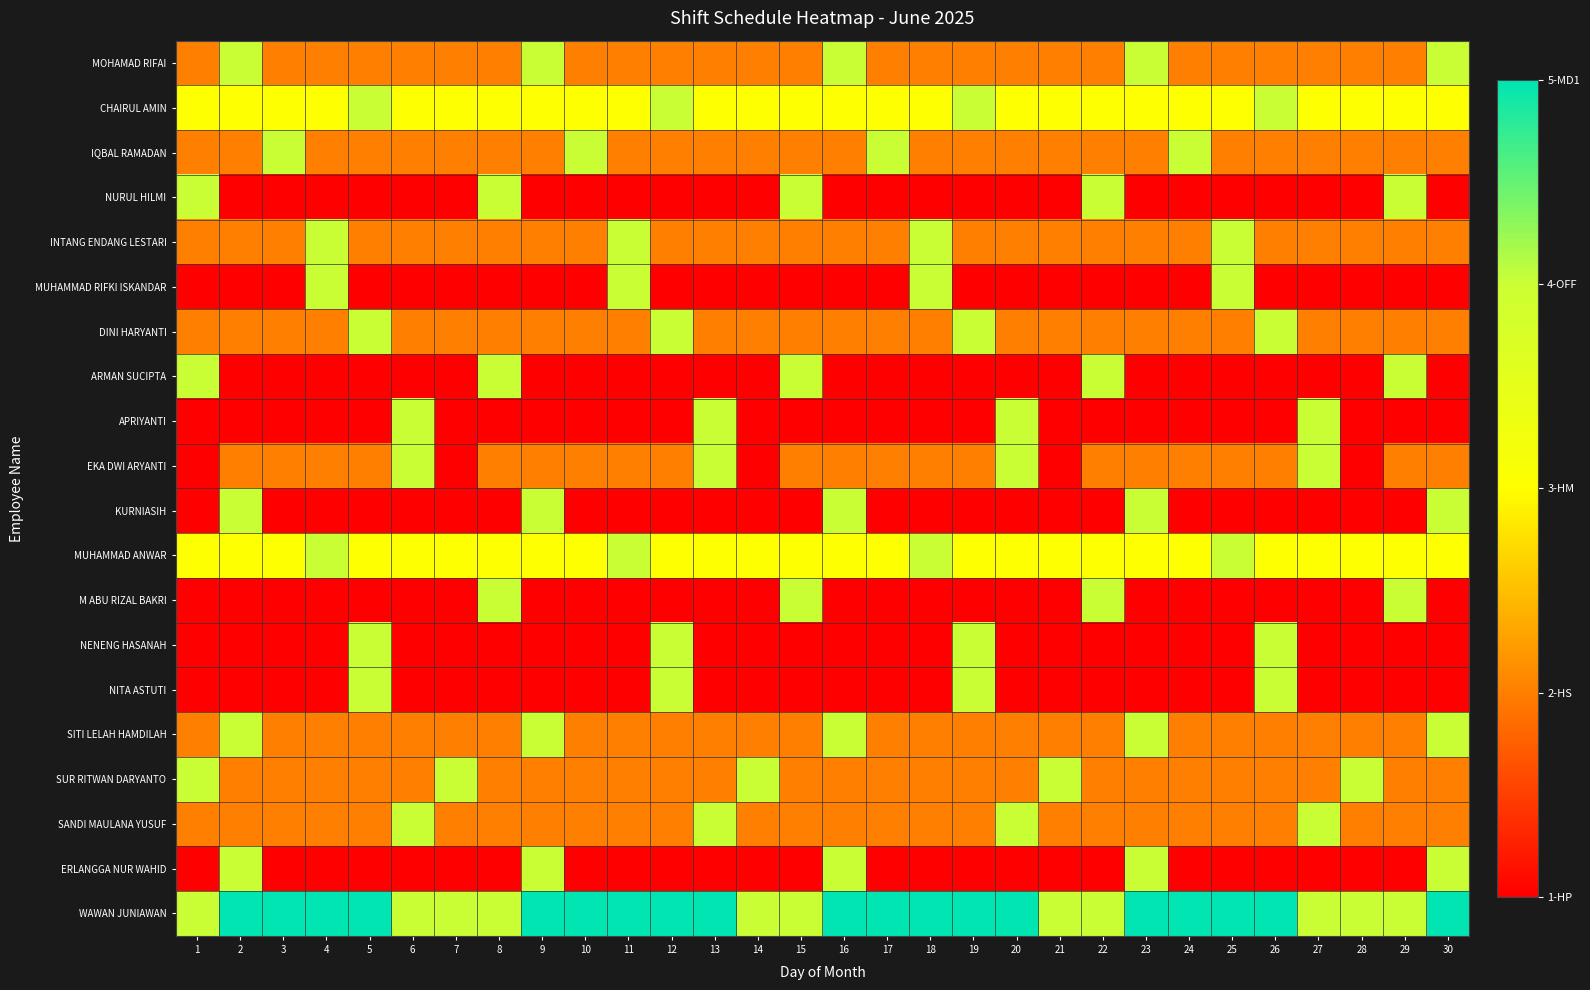

Which has a higher value, 19 or 27?

19